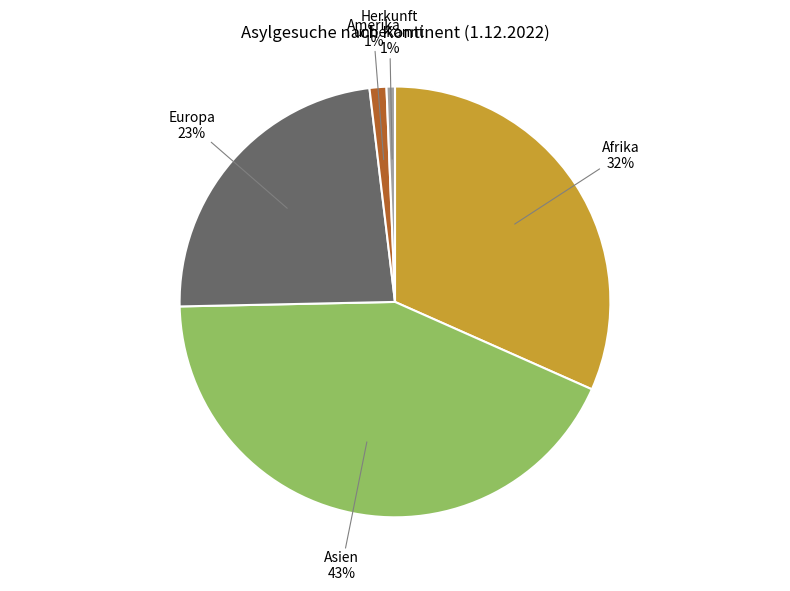

Does any single category account for the majority?

No